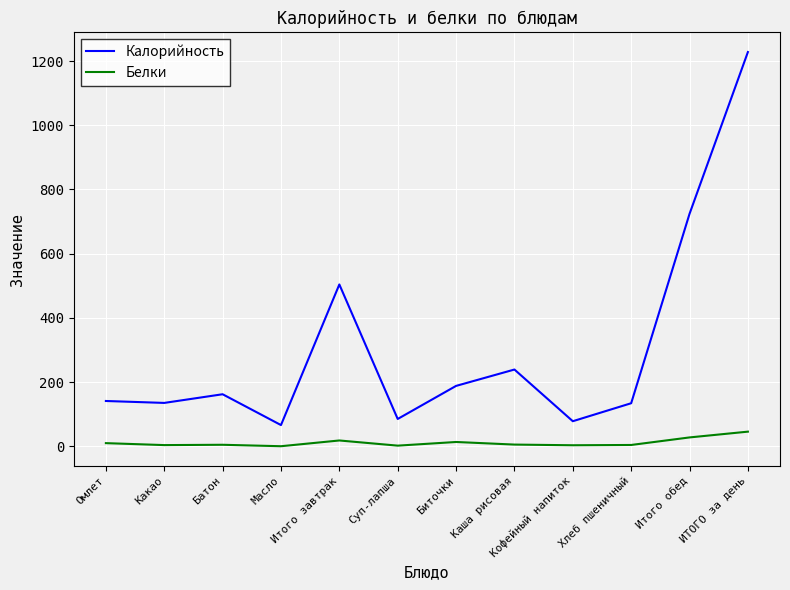

True or false: Белки and Калорийность intersect in this chart.

False